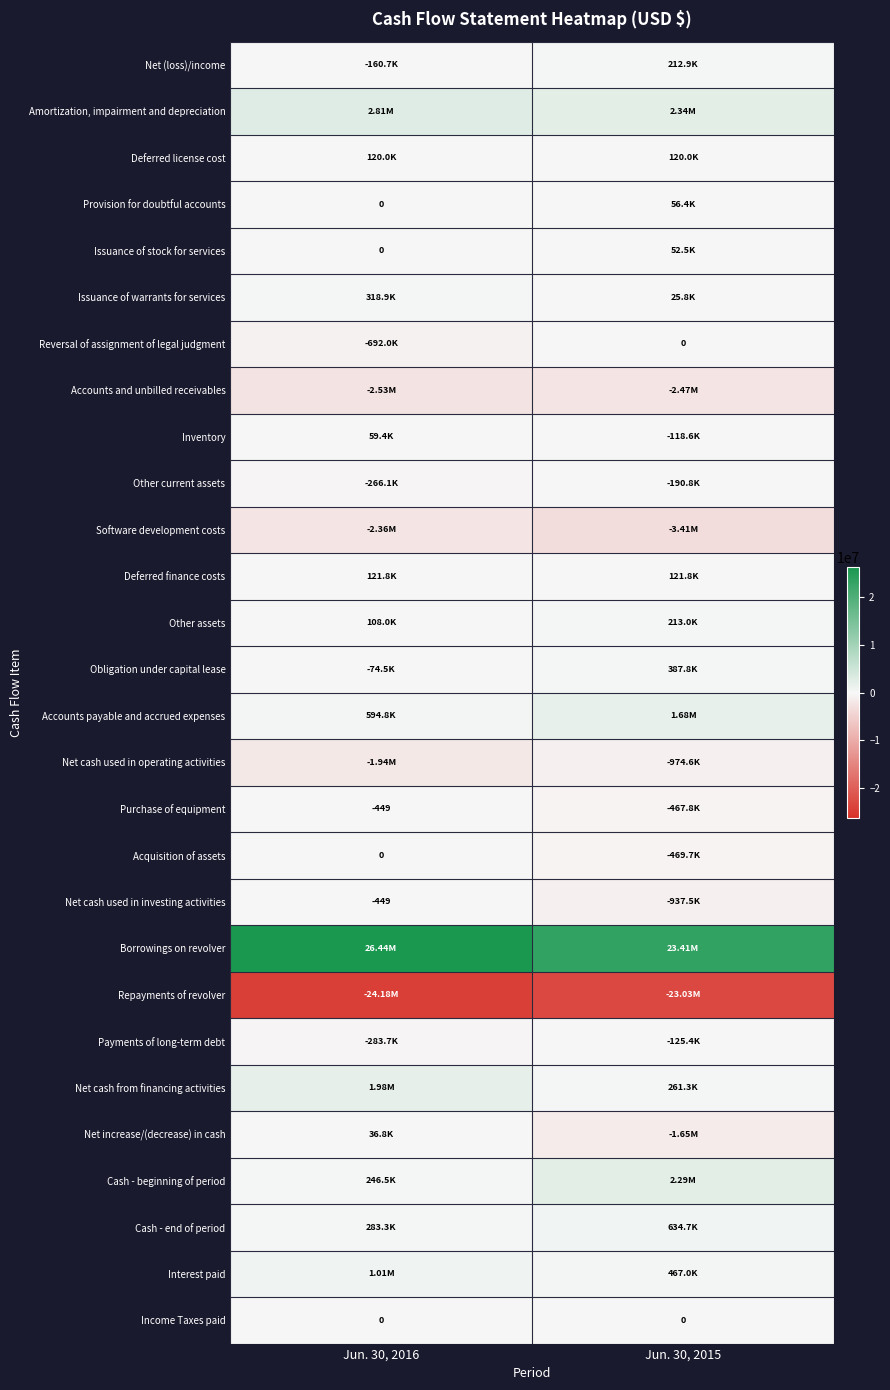

The value of Accounts and unbilled receivables at Jun. 30, 2016 is -2527730. True or false?

True